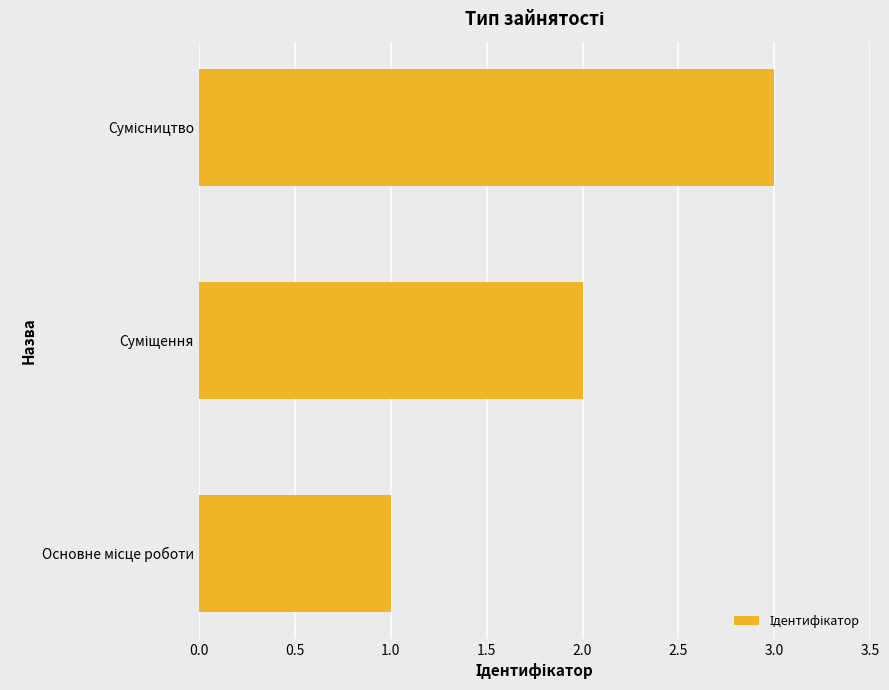

How many distinct data groups are displayed?

1